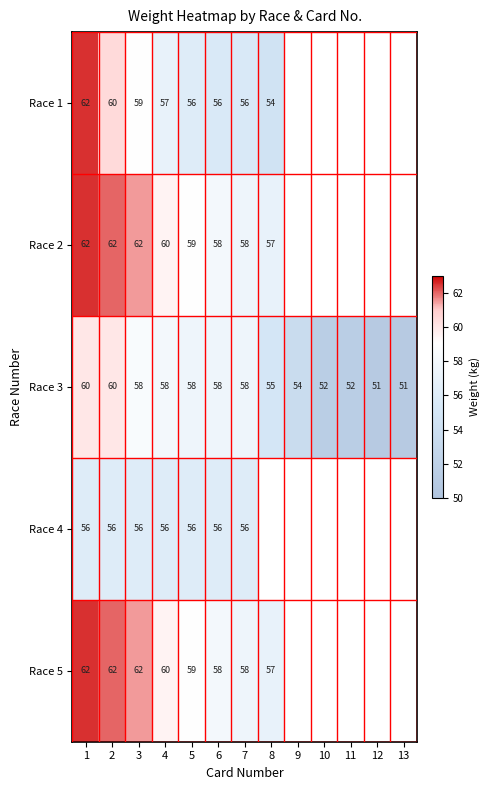

What is the sum of the Race 1 values at 4 and 8?

111.0